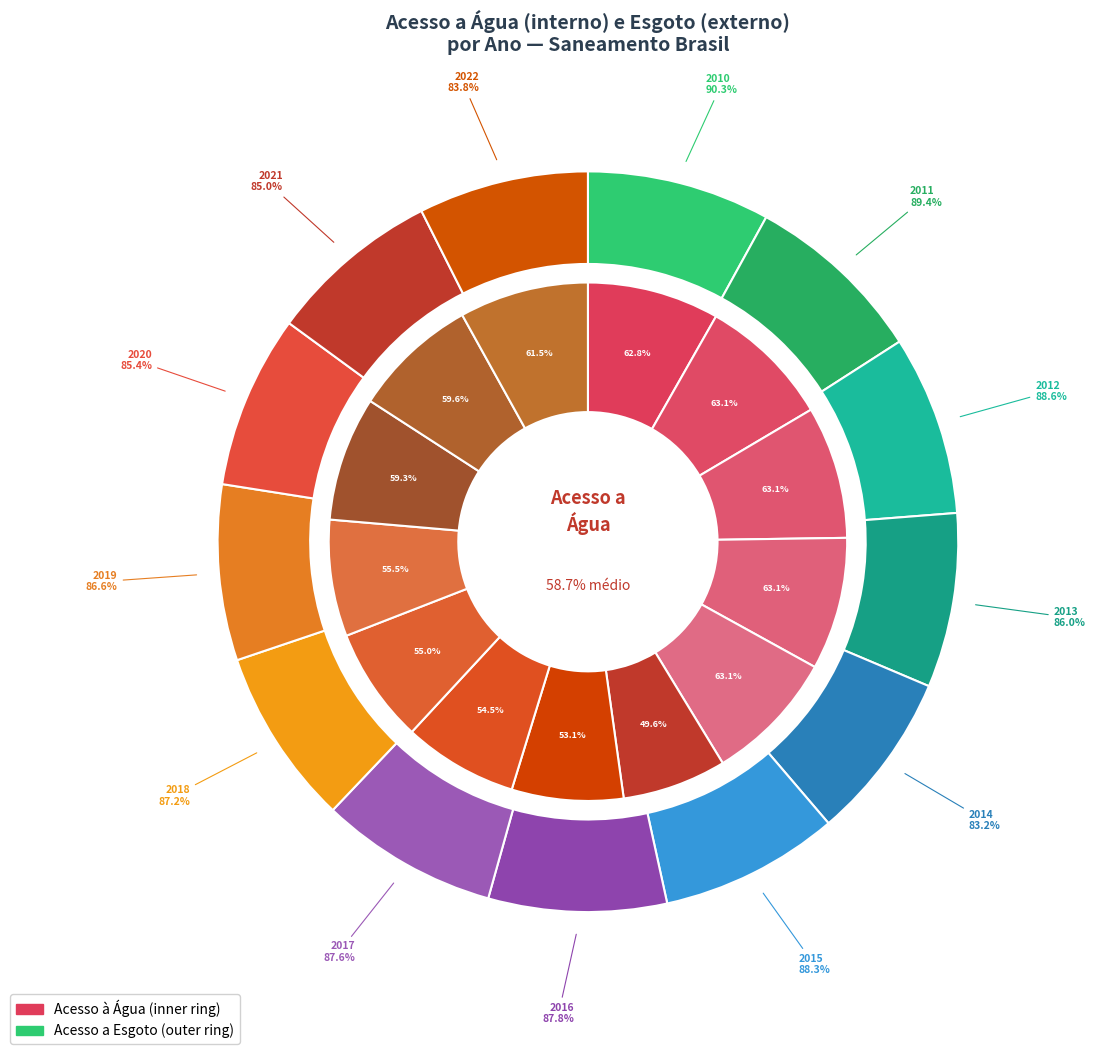

True or false: 2020 accounts for 8% of the total.

True